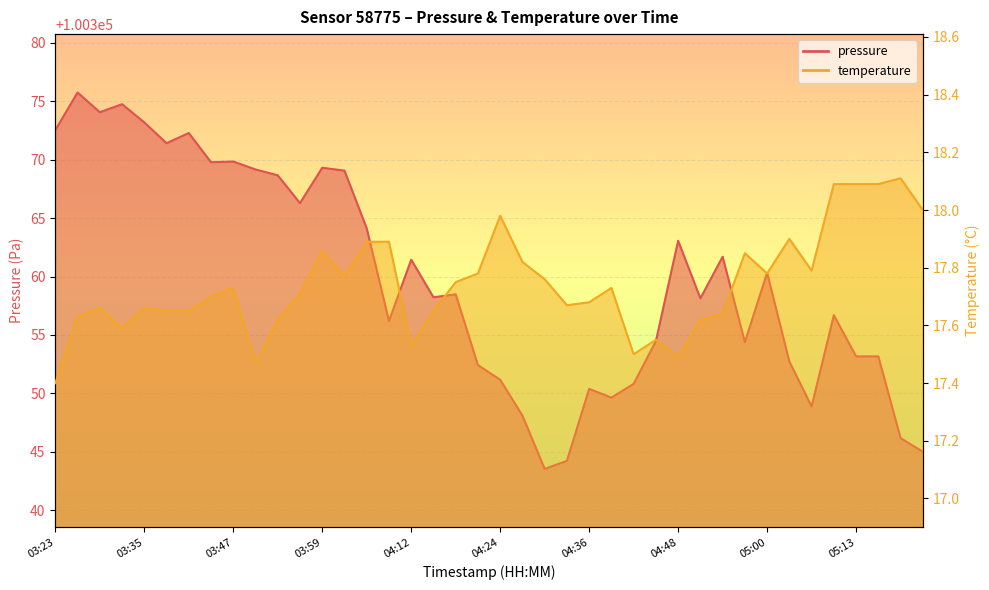

Reading left to right, extract all data points from this chart.

pressure: 100372.5	100375.8	100374.1	100374.8	100373.2	100371.4	100372.3	100369.8	100369.8	100369.2	100368.7	100366.3	100369.3	100369.1	100364.1	100356.2	100361.4	100358.2	100358.5	100352.4	100351.2	100348.1	100343.5	100344.2	100350.4	100349.6	100350.8	100354.5	100363.1	100358.1	100361.7	100354.4	100360.3	100352.7	100348.9	100356.7	100353.2	100353.2	100346.2	100345.0
temperature: 17.4	17.6	17.7	17.6	17.7	17.6	17.6	17.7	17.7	17.5	17.6	17.7	17.9	17.8	17.9	17.9	17.5	17.6	17.8	17.8	18.0	17.8	17.8	17.7	17.7	17.7	17.5	17.6	17.5	17.6	17.6	17.9	17.8	17.9	17.8	18.1	18.1	18.1	18.1	18.0